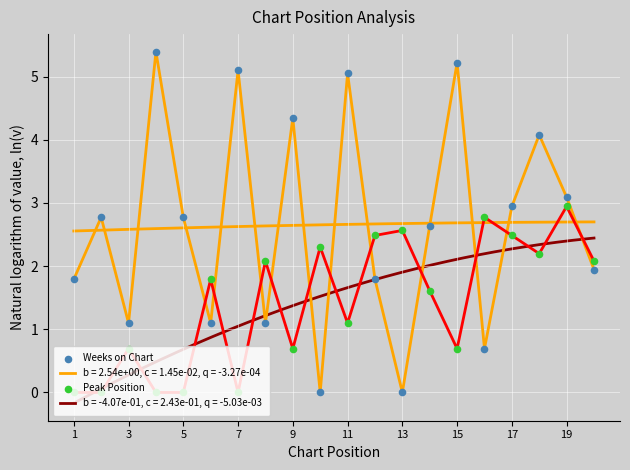

Which series has the widest spread of Y values?

Weeks on Chart